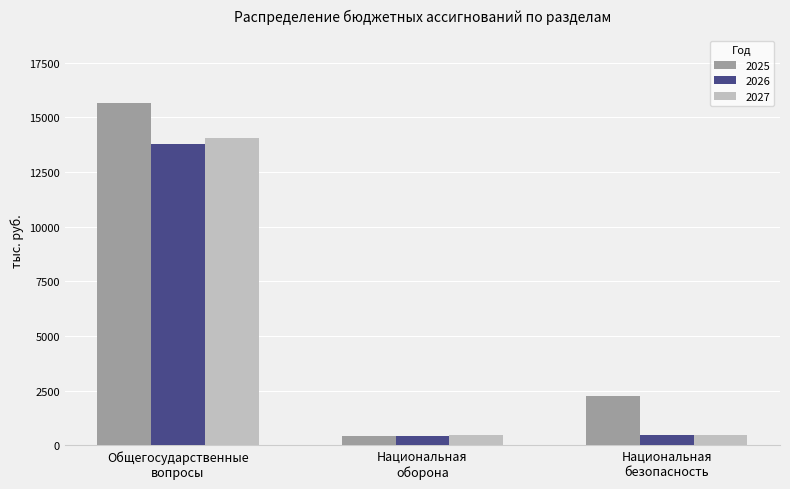

What is the average value of the 2027 series?

5008.0